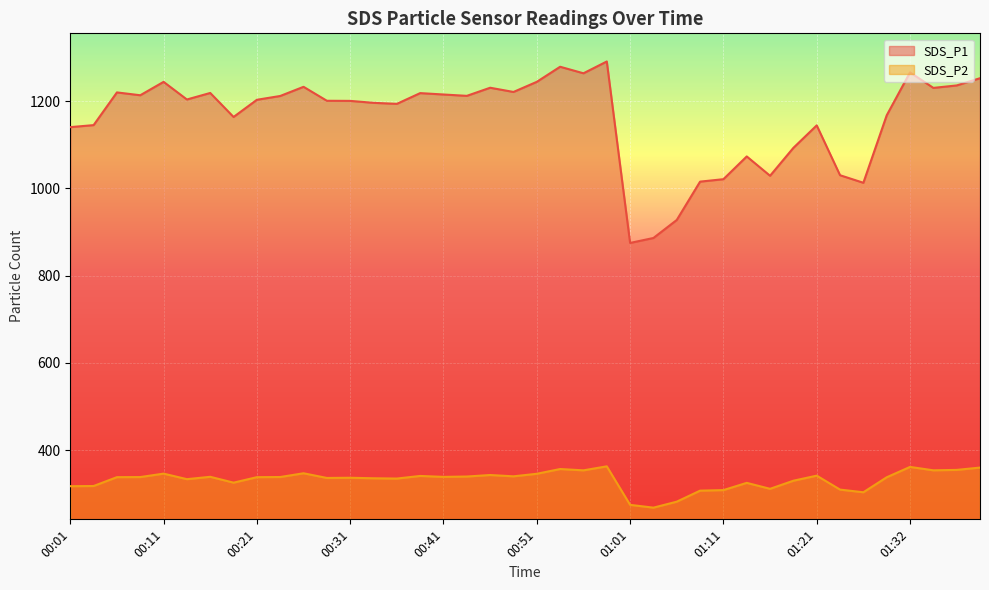

Is it true that SDS_P1 equals 1200.5 at 00:31?

True